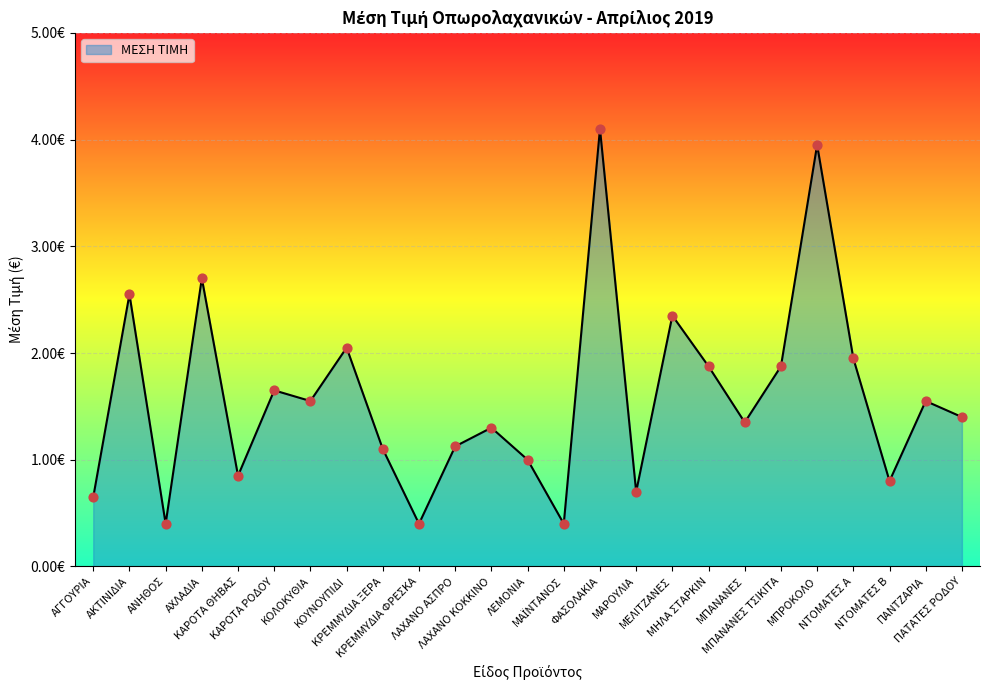

What is the change in value from ΚΡΕΜΜΥΔΙΑ ΞΕΡΑ to ΚΡΕΜΜΥΔΙΑ ΦΡΕΣΚΑ?

-0.7